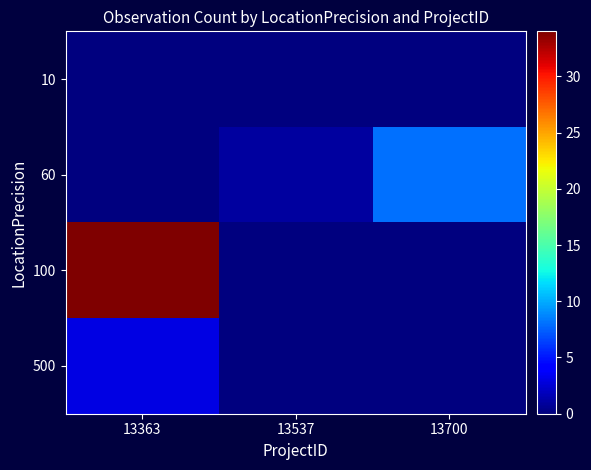

At how many categories does at least one series exceed 3?

2